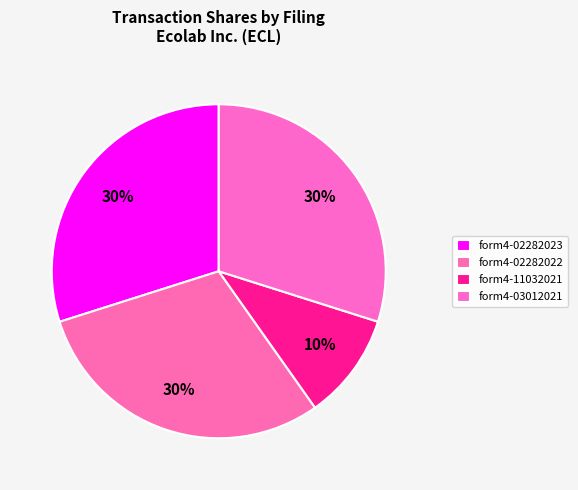

To the nearest percent, what is the average slice percentage?

25%